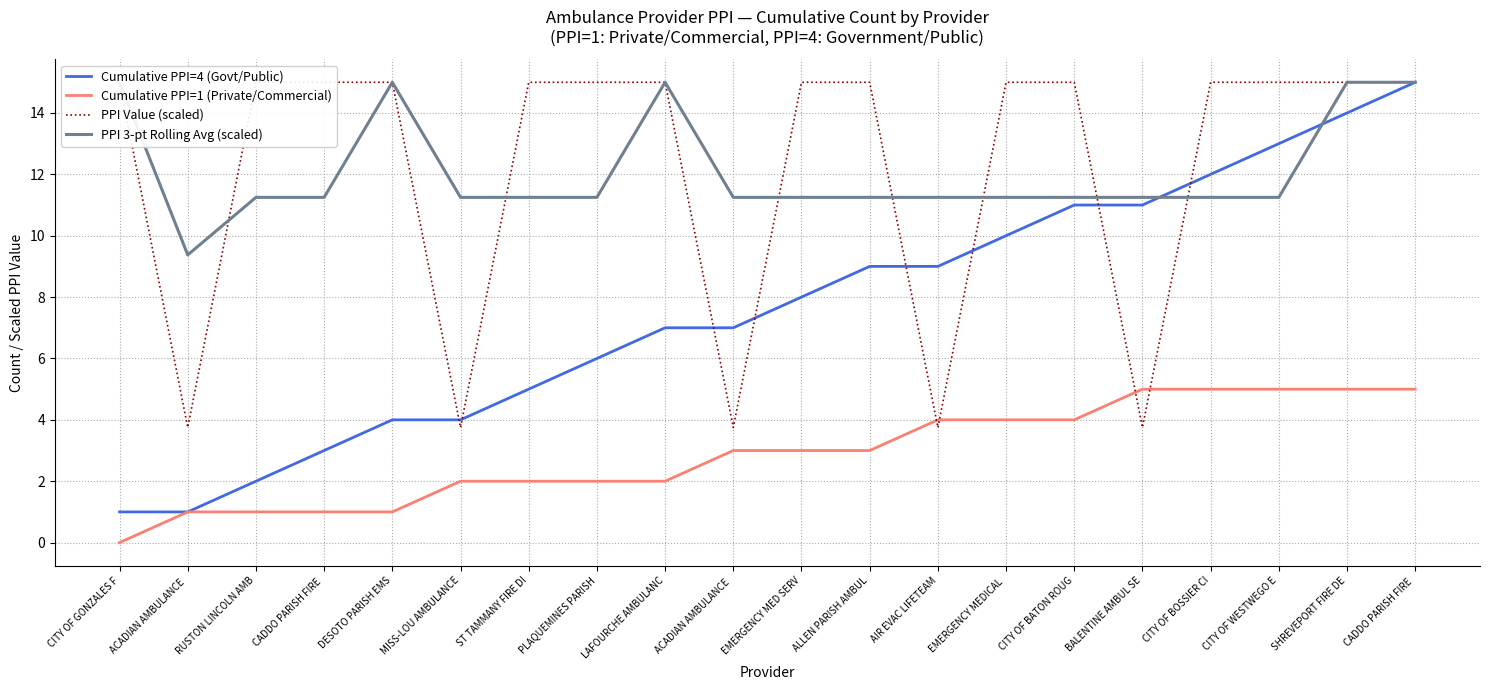

How many data points in Cumulative PPI=4 (Govt/Public) are less than 8?

10